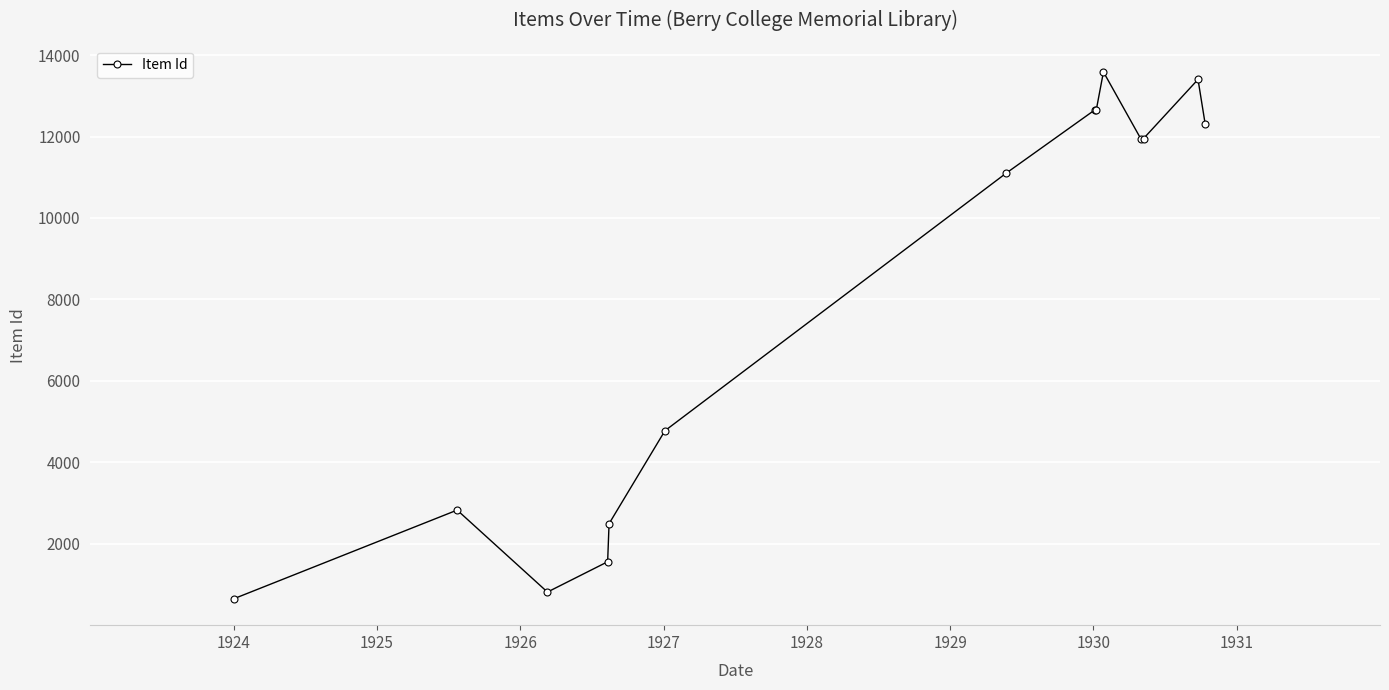

True or false: the data has more than 1 interior local peaks.

True